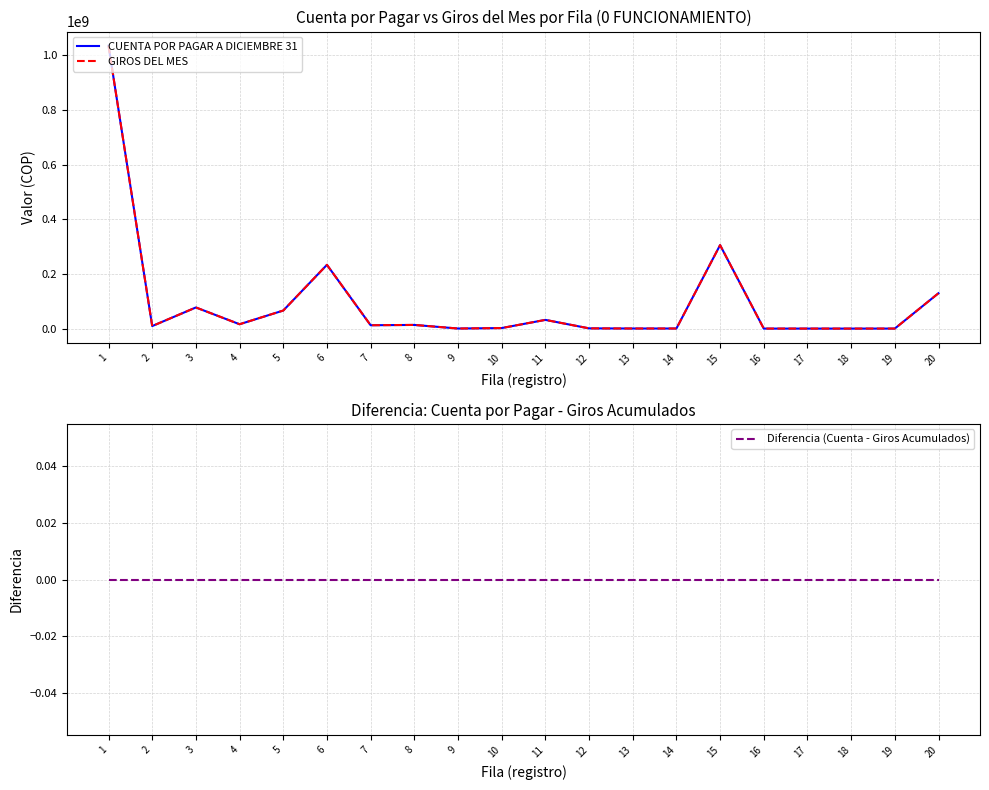

What is the average value of the GIROS DEL MES series?

96729757